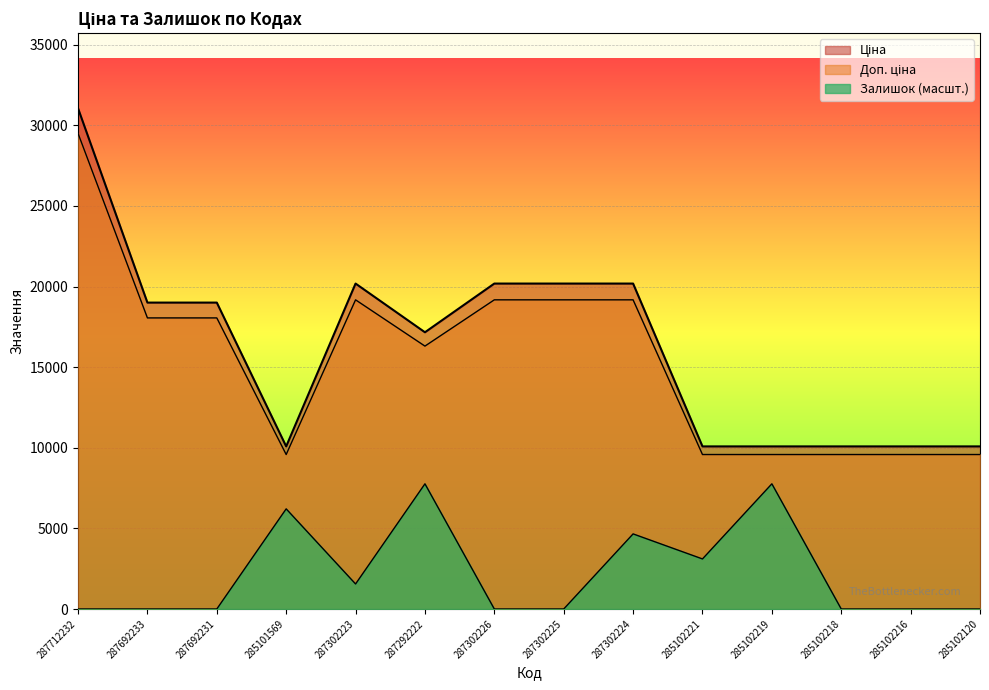

What is the label of the 12th point from the left?

285102218